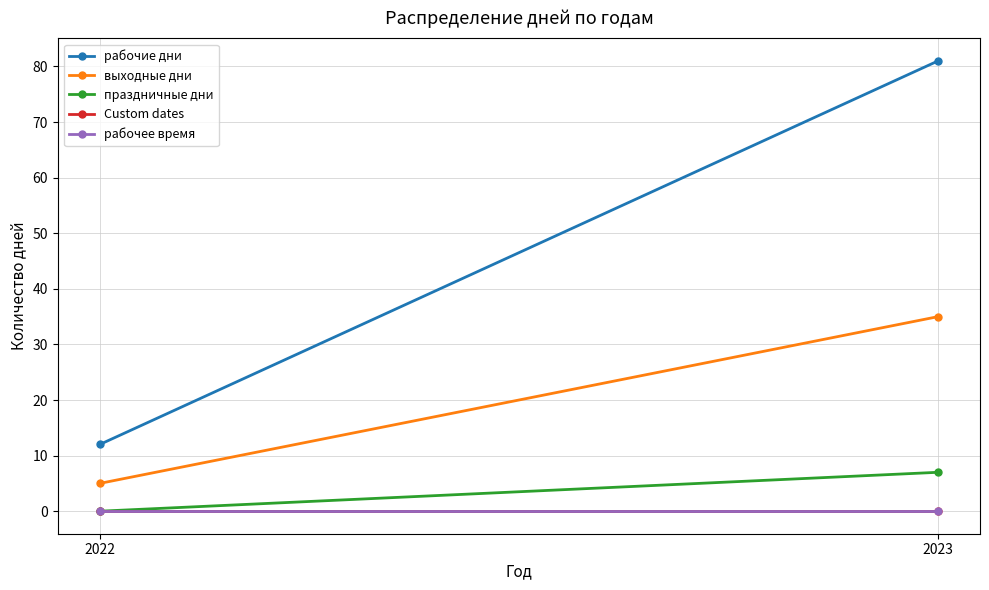

Where is рабочее время nearest to the value 0?

2022